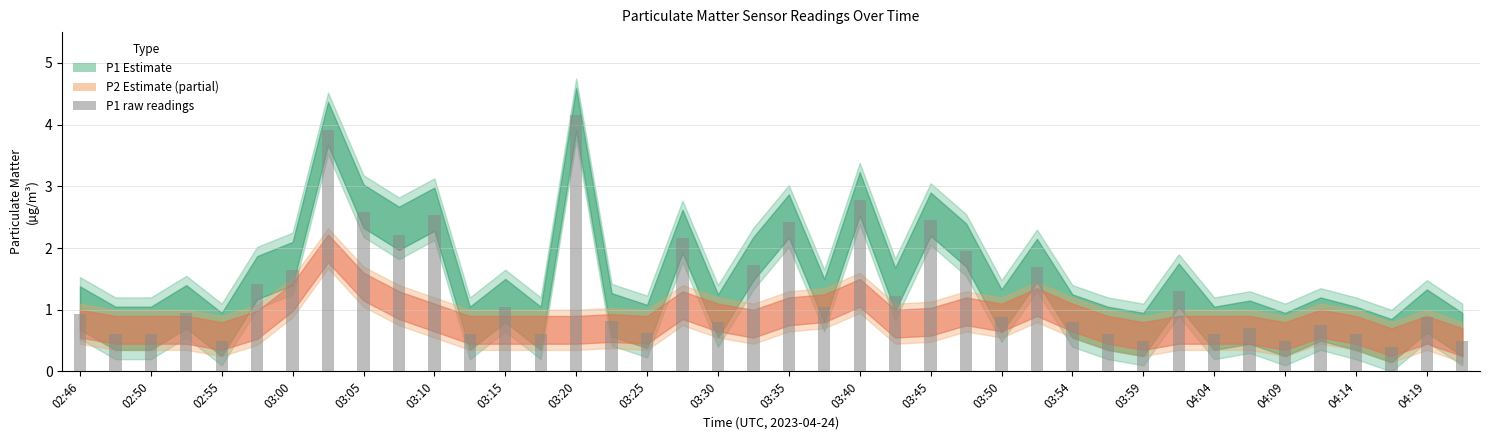

What is the value of the 40th bar from the left?

0.5